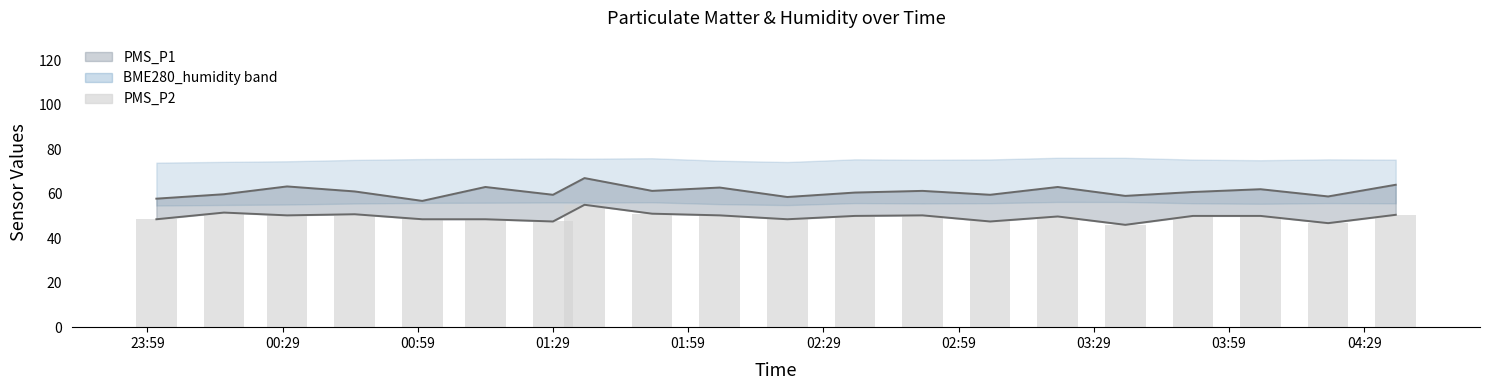

What is the difference between the maximum and second lowest values?

8.2